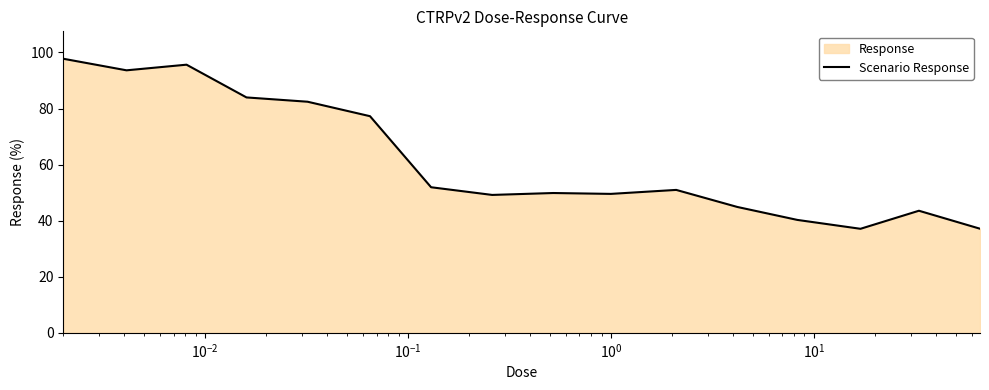

What is the smallest value displayed?

37.1